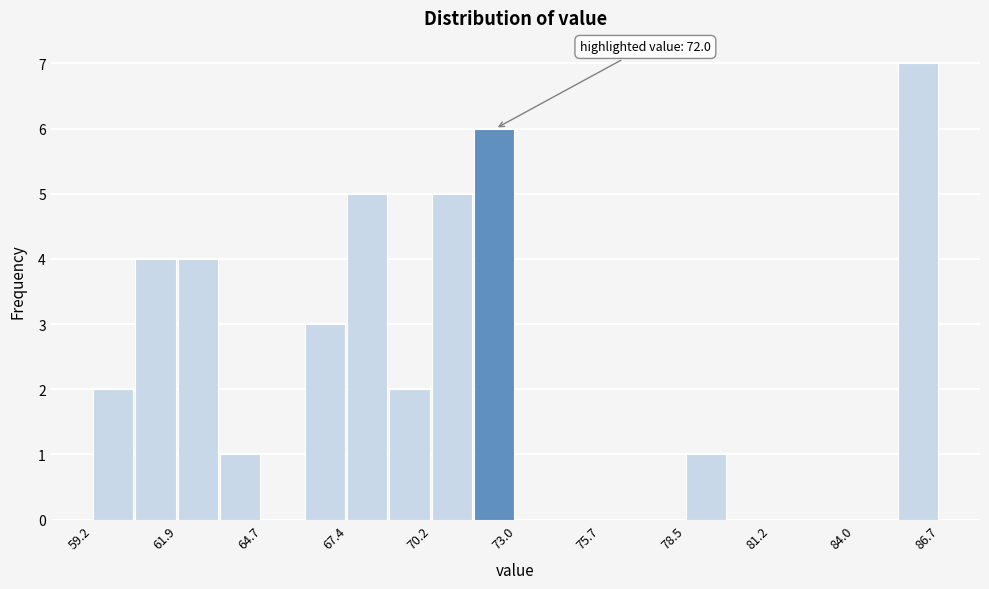

Read against the x-axis, roughly where is the centre of the tallest bar?

86.0